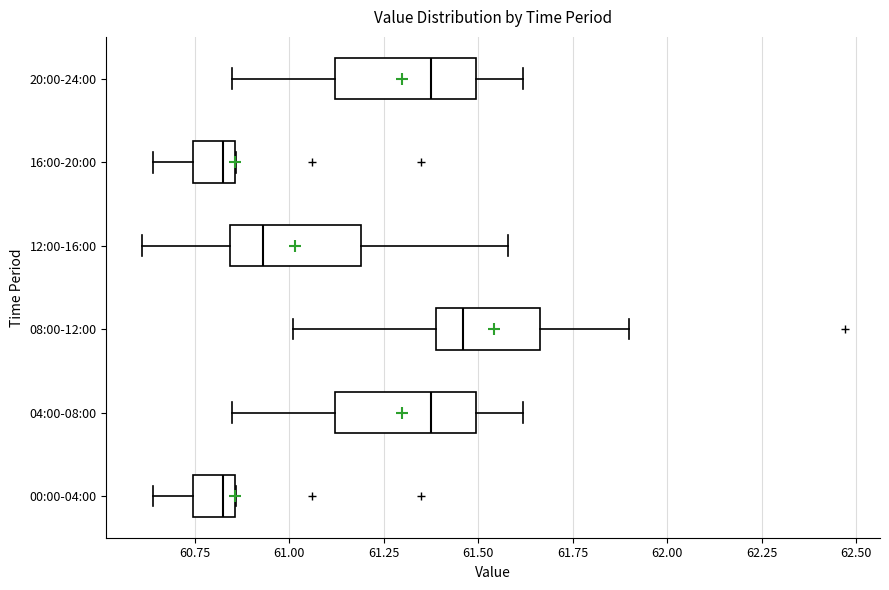

Which box has the furthest to the right median line?

08:00-12:00